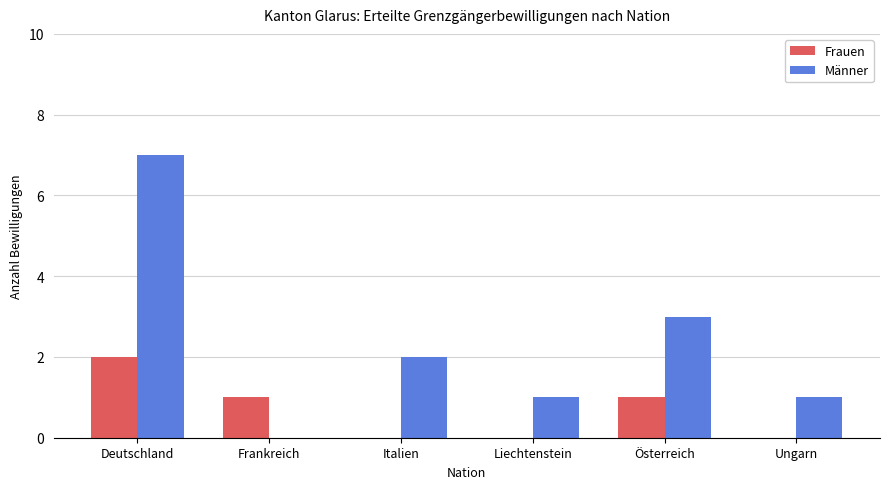

Are the bars horizontal?

No